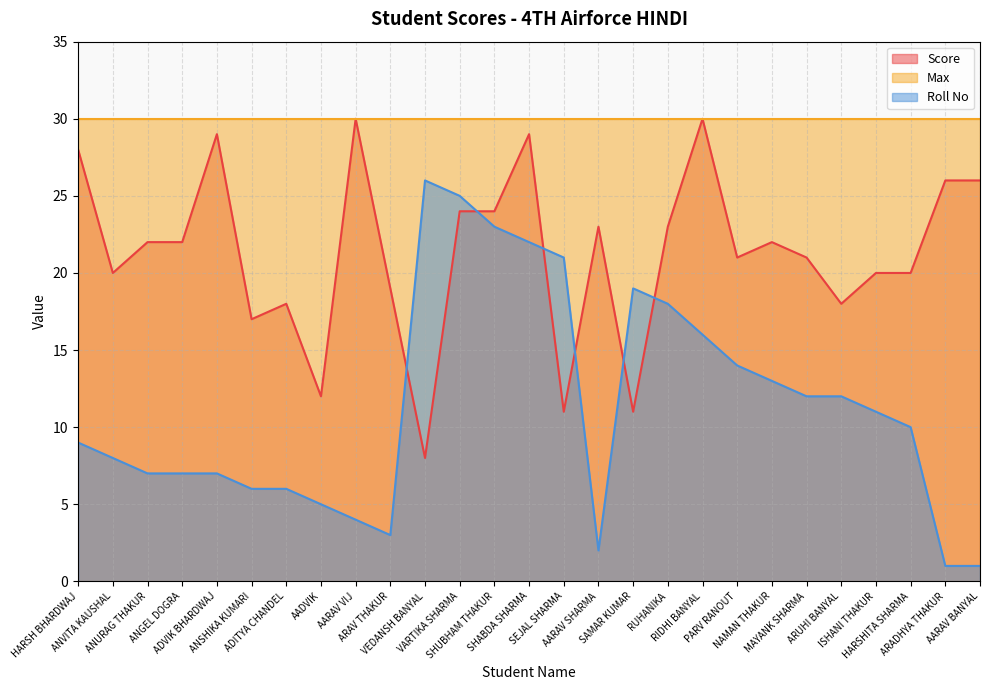

List the series in order of their overall mean, highest first.

Max, Score, Roll No